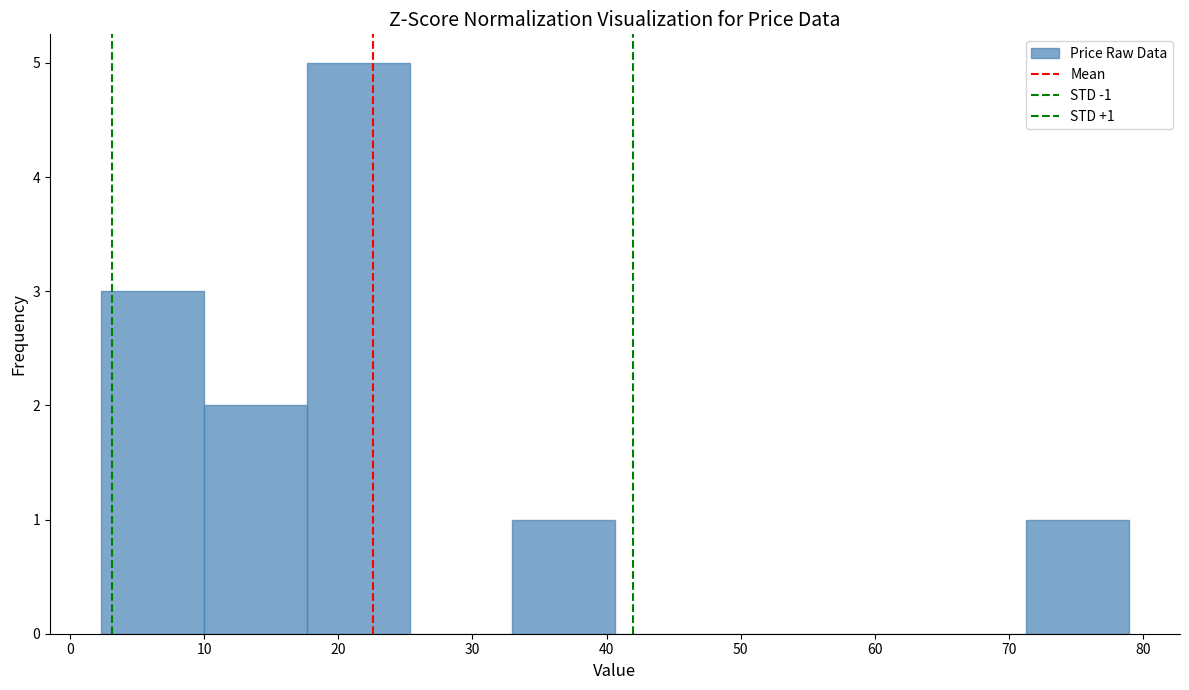

Which range on the x-axis has the tallest bar?

18 to 25